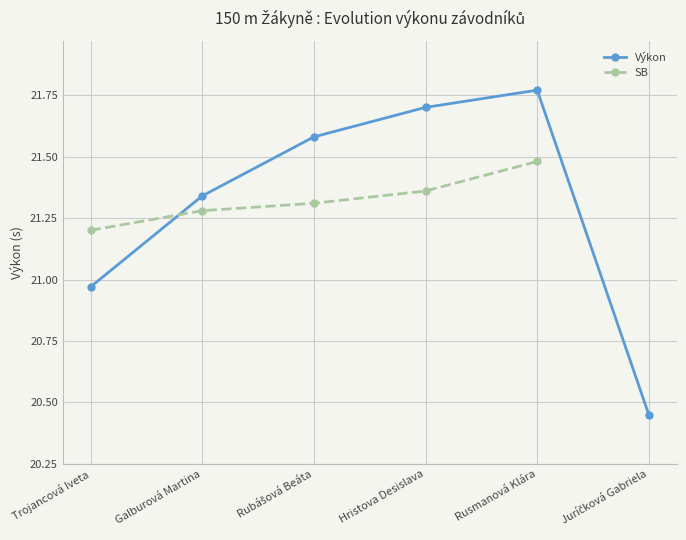

What is the ratio of the value at Galburová Martina to the value at Rubášová Beáta?

1.0